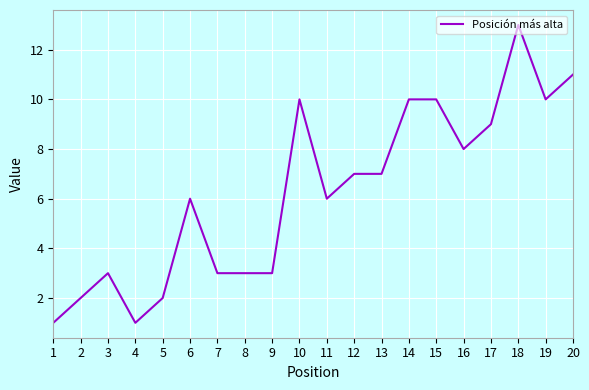

True or false: the data has more than 2 interior local peaks.

True